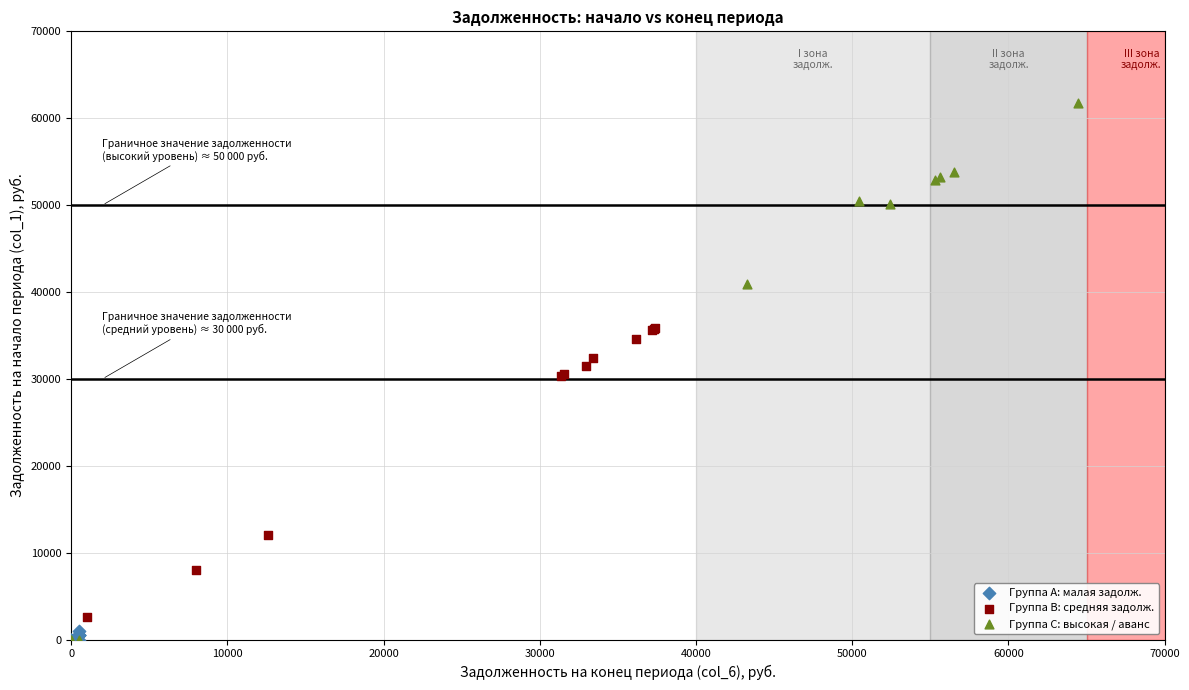

Which series reaches the maximum Y coordinate?

Группа C: высокая / аванс